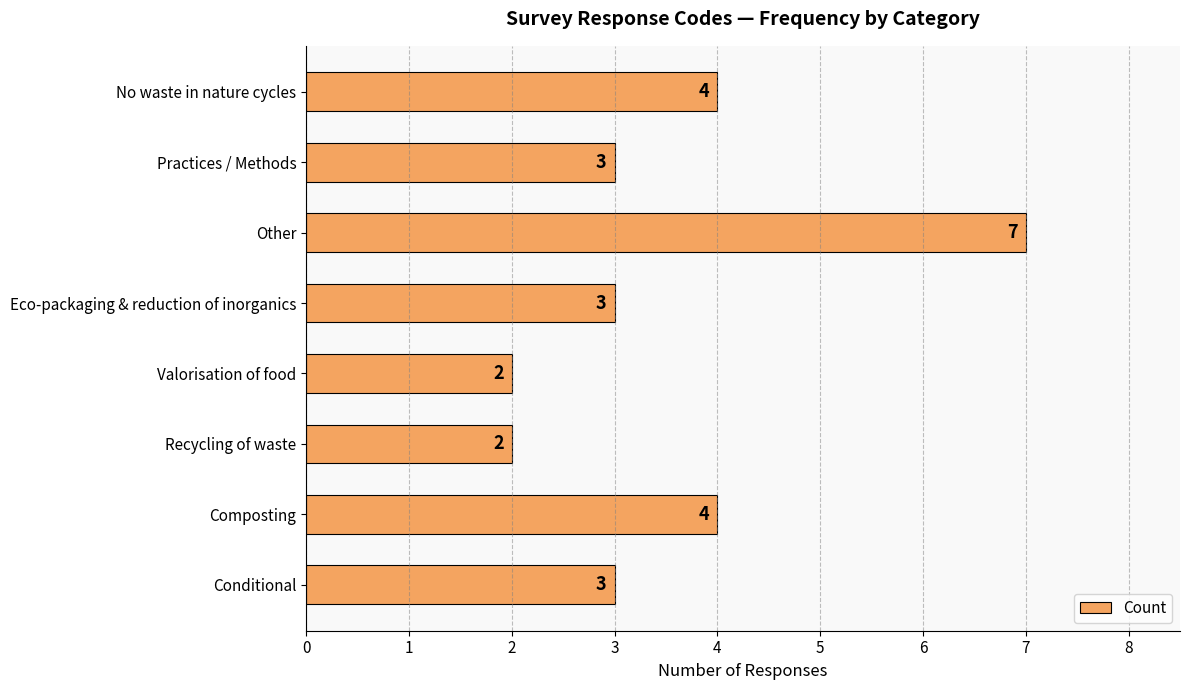

What is the difference between the maximum and minimum values?

5